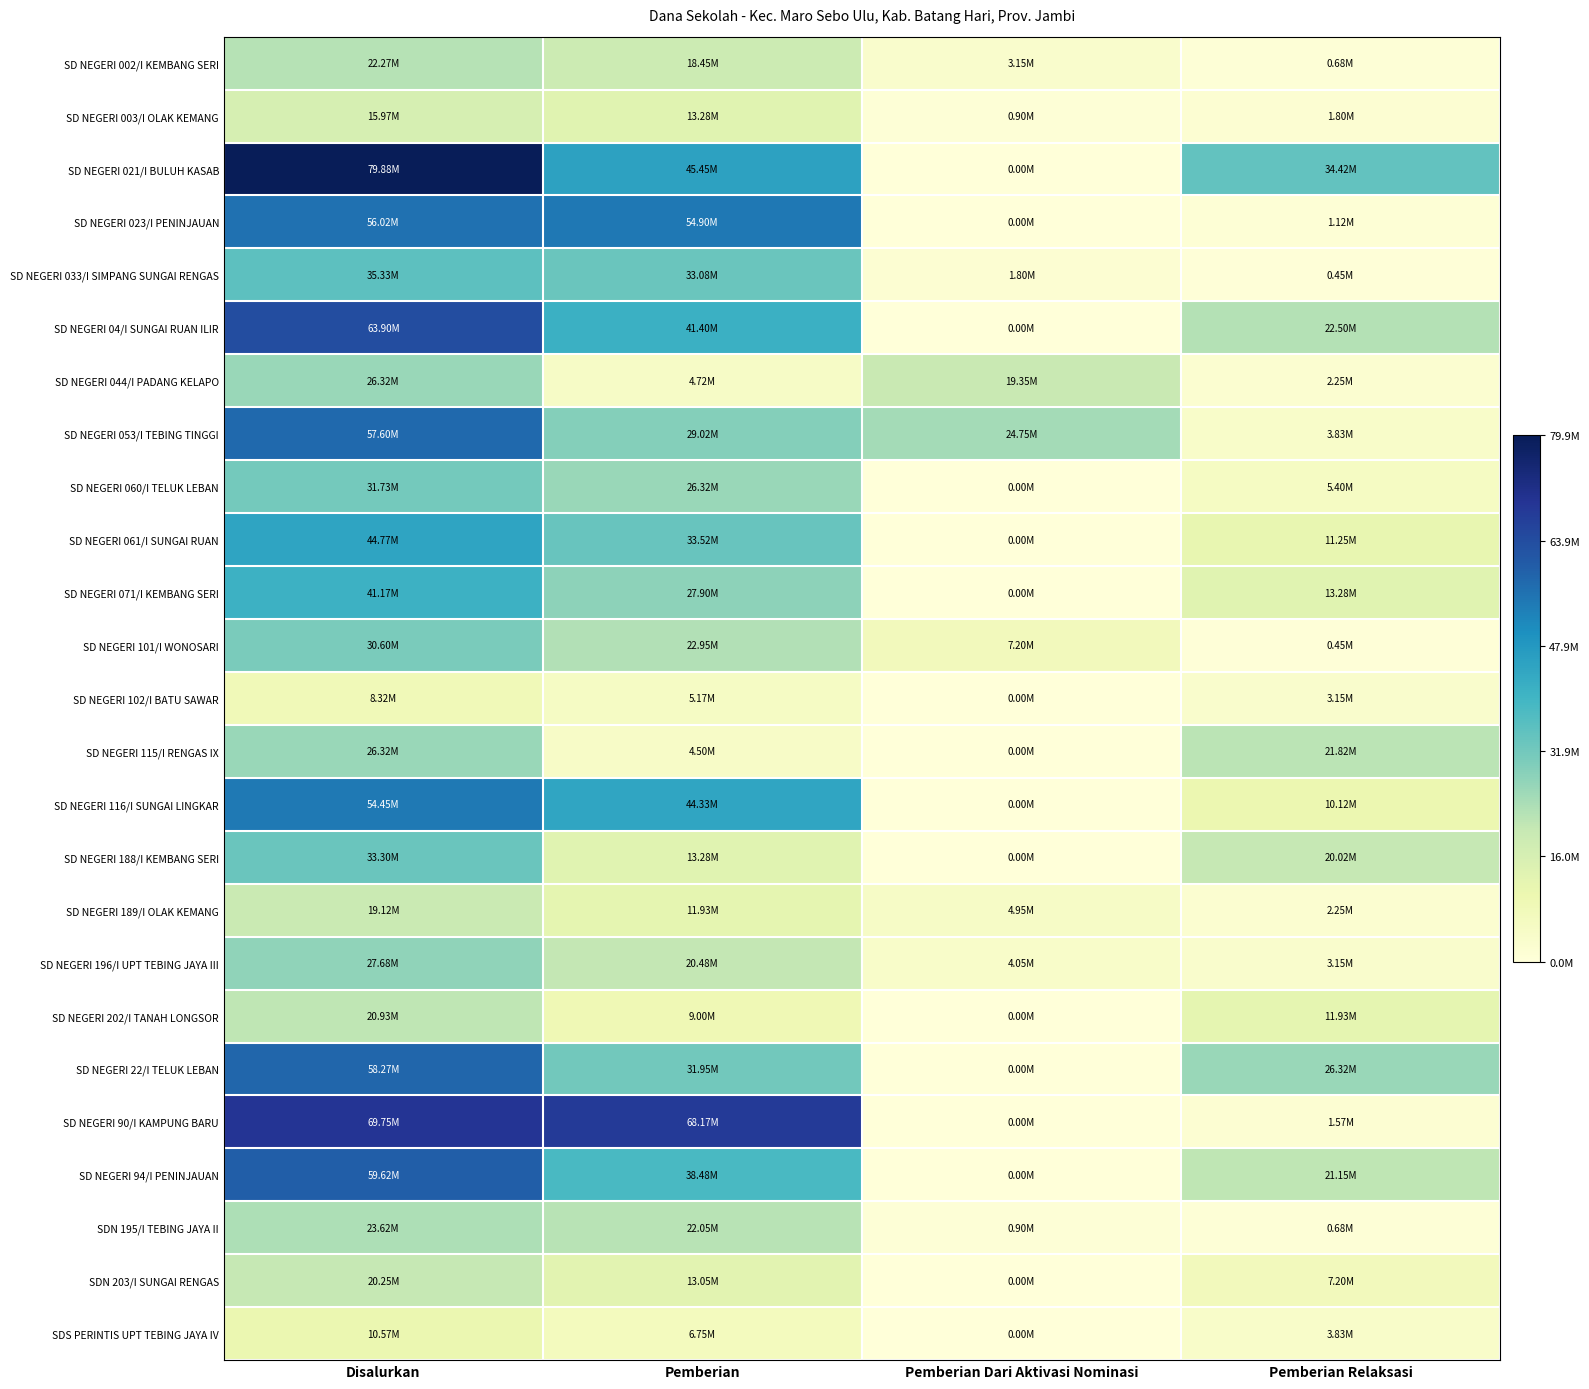

Which series changed the most between Disalurkan and Pemberian Relaksasi?

SD NEGERI 90/I KAMPUNG BARU